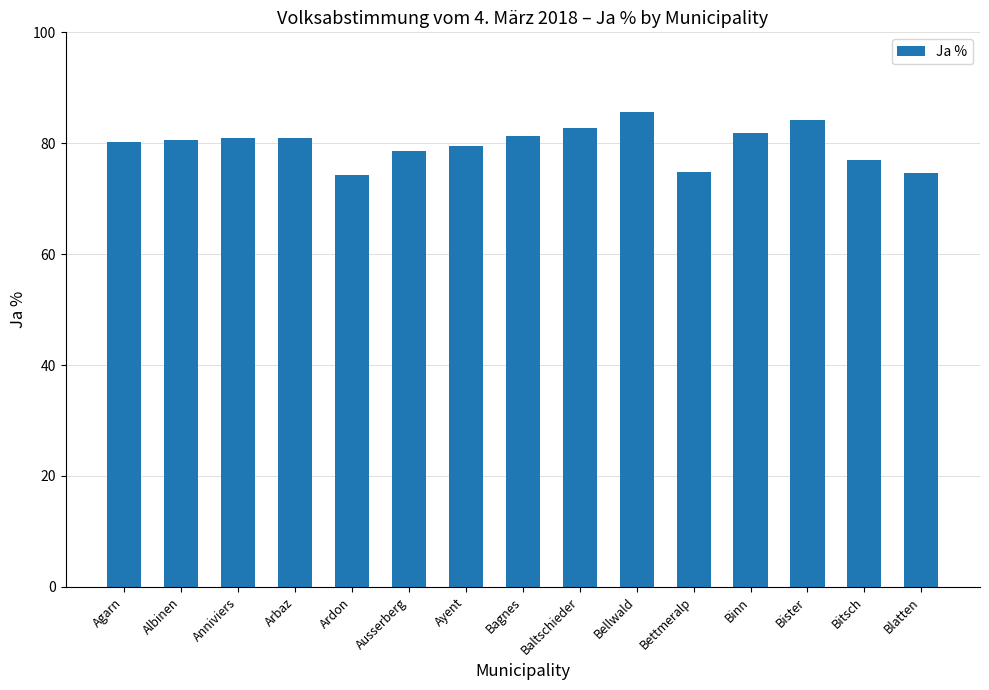

What is the ratio of the value at Blatten to the value at Bettmeralp?

1.0